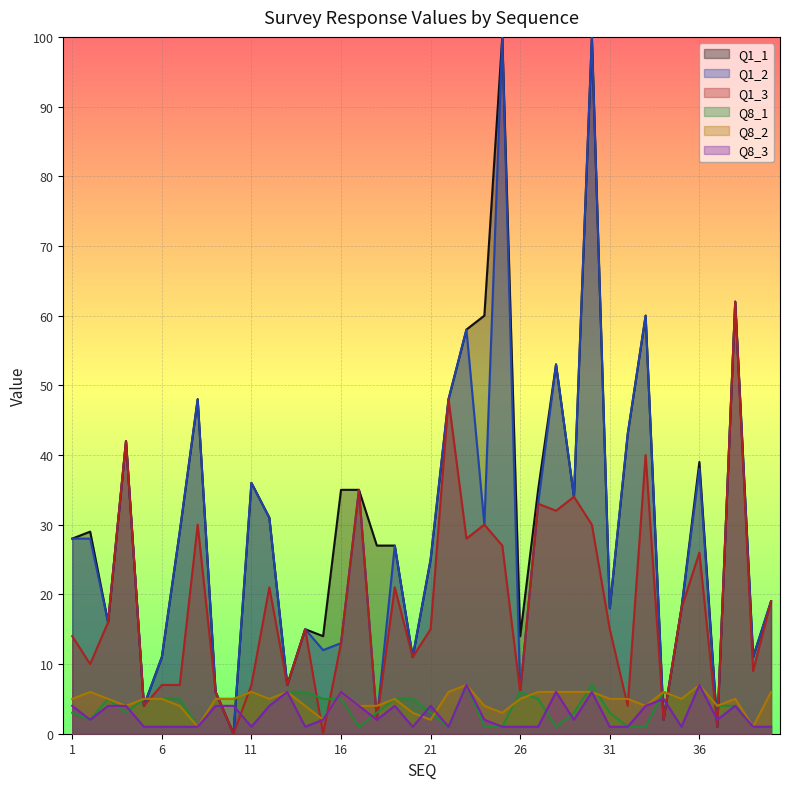

True or false: Q8_1 and Q1_1 intersect in this chart.

True